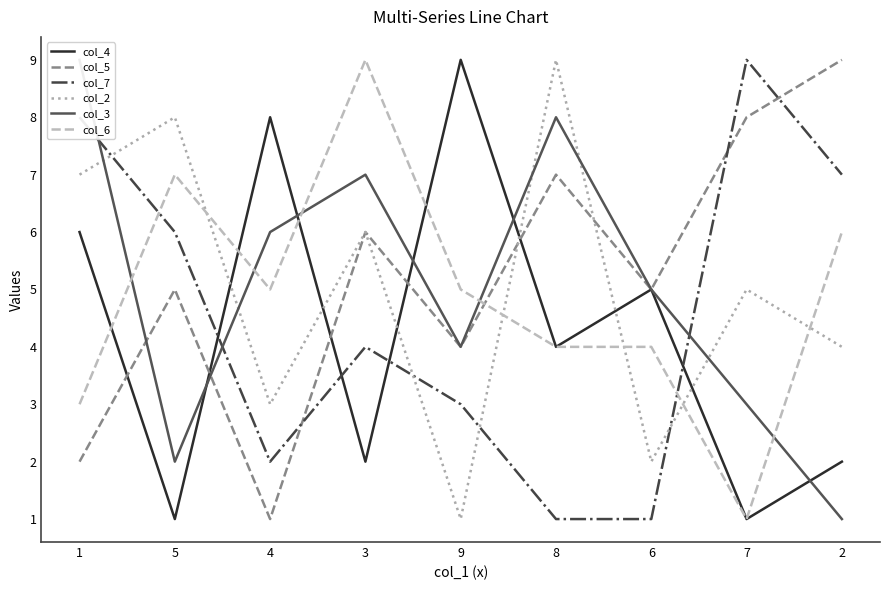

What is the total value across all series at 1?

35